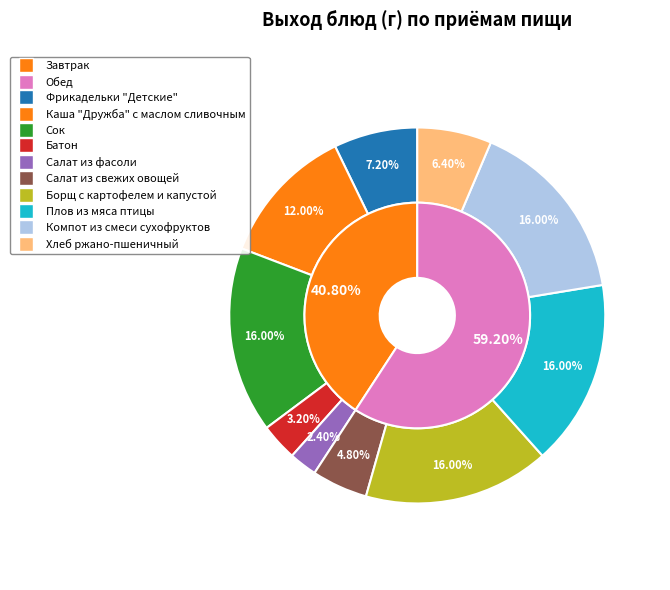

Does any single category account for the majority?

No